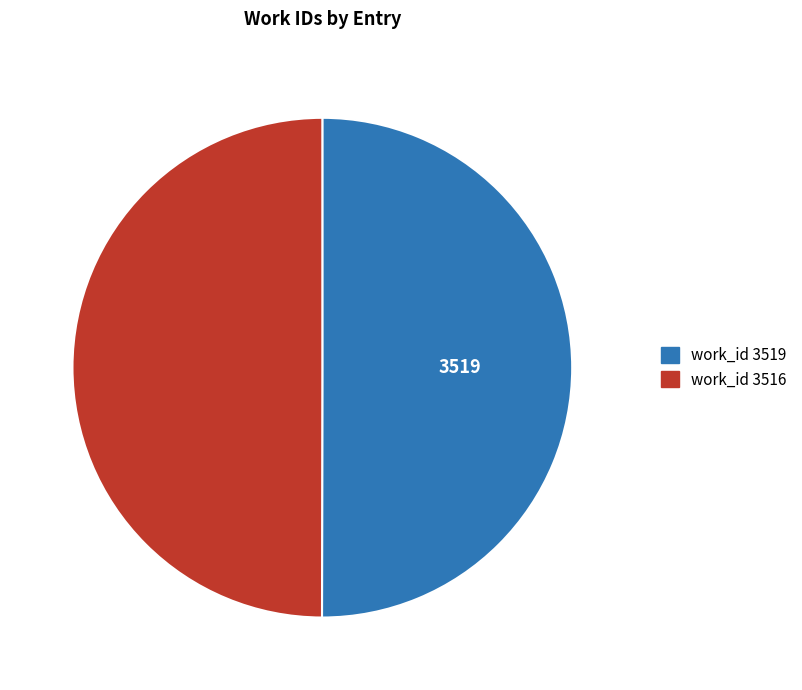

Do work_id 3516 and work_id 3519 together represent more than half of the pie?

Yes